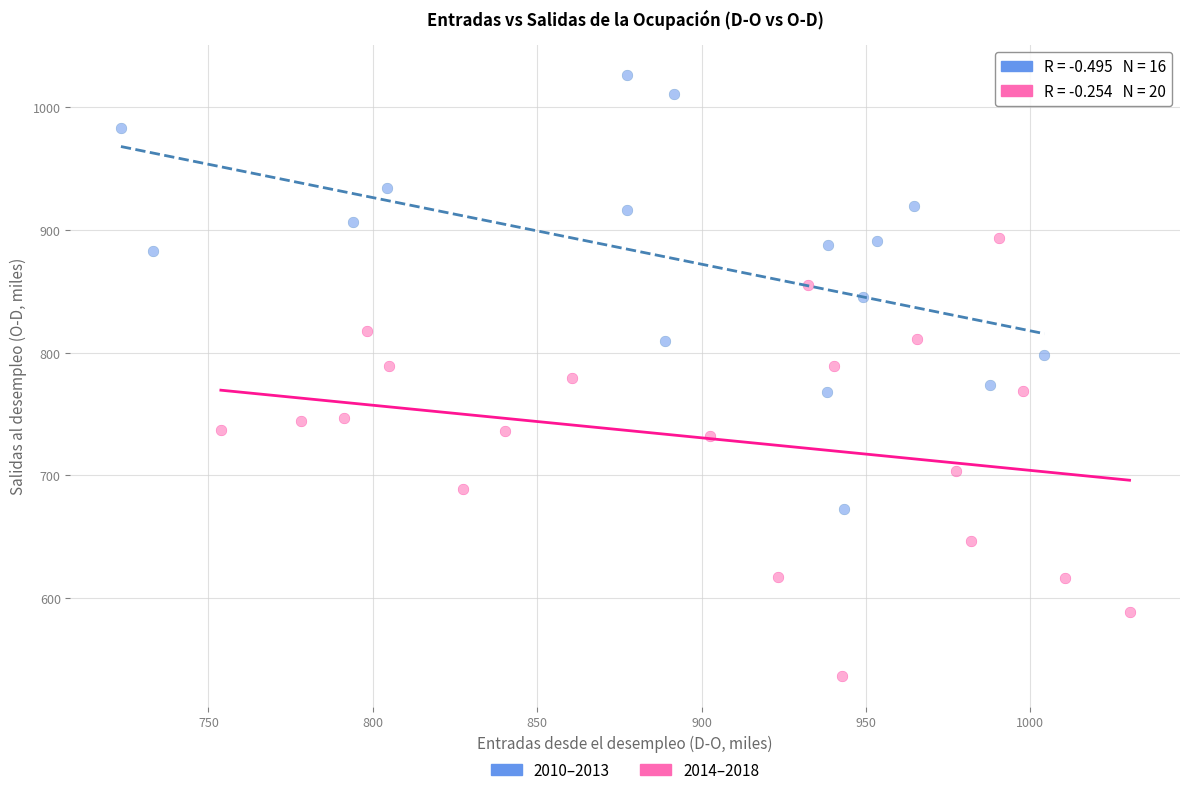

Which series contains the highest Y value?

2010–2013